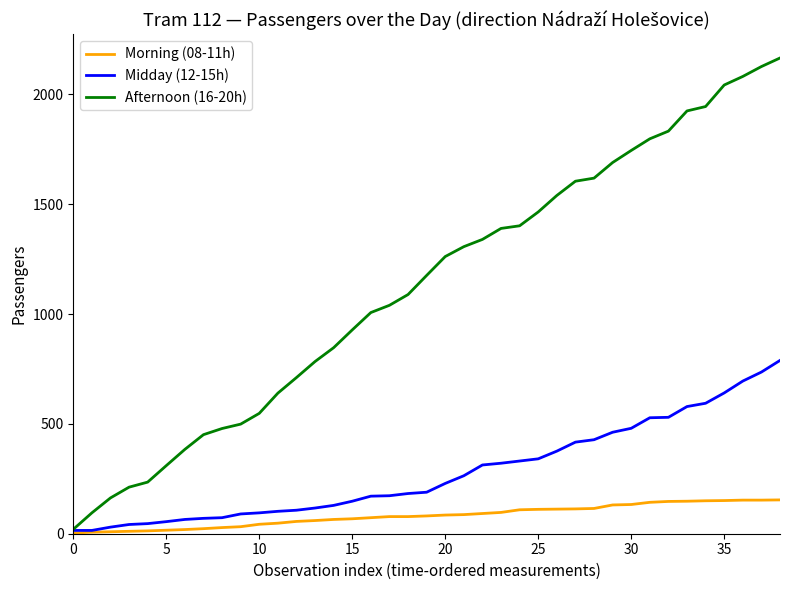

Which series has the largest total across all categories?

Afternoon (16-20h)